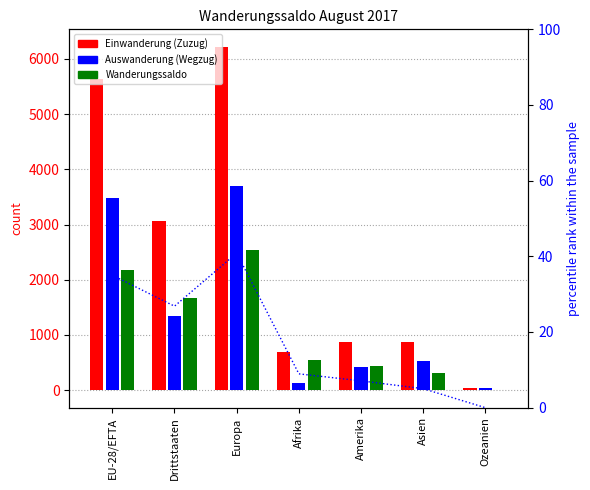

What is the difference between the Auswanderung (Wegzug) values at Amerika and Afrika?

296.0